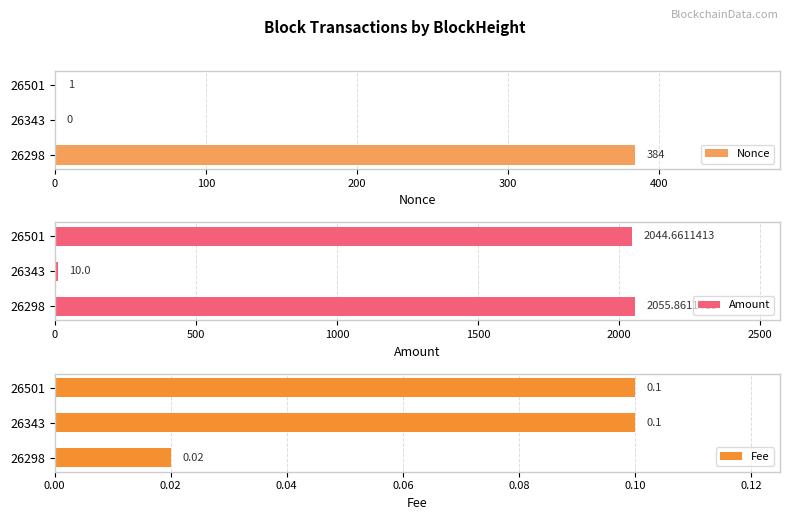

What is the sum of all Nonce values?

385